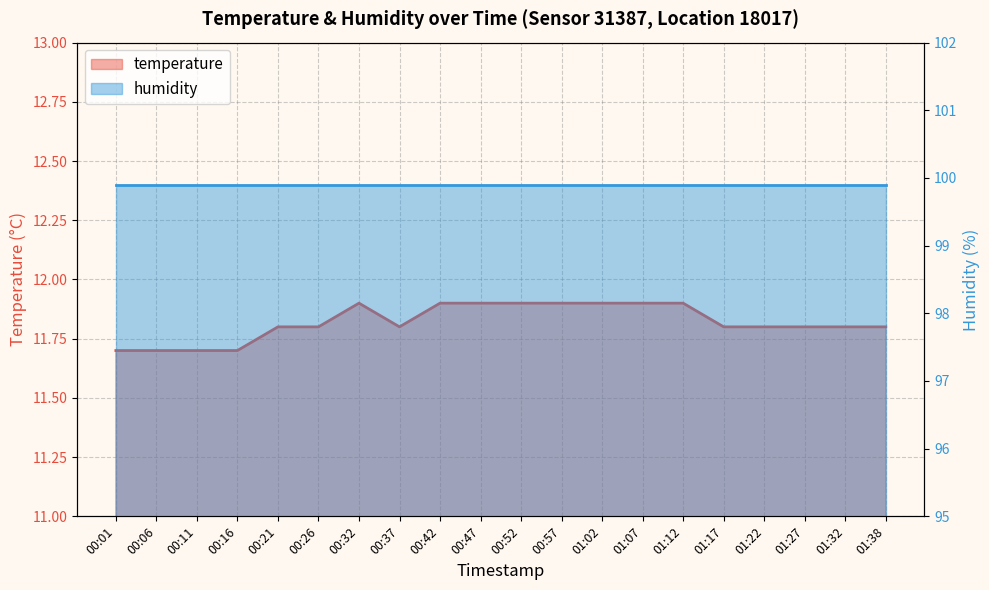

List the labels in order of value, largest first.

00:32, 00:42, 00:47, 00:52, 00:57, 01:02, 01:07, 01:12, 00:21, 00:26, 00:37, 01:17, 01:22, 01:27, 01:32, 01:38, 00:01, 00:06, 00:11, 00:16